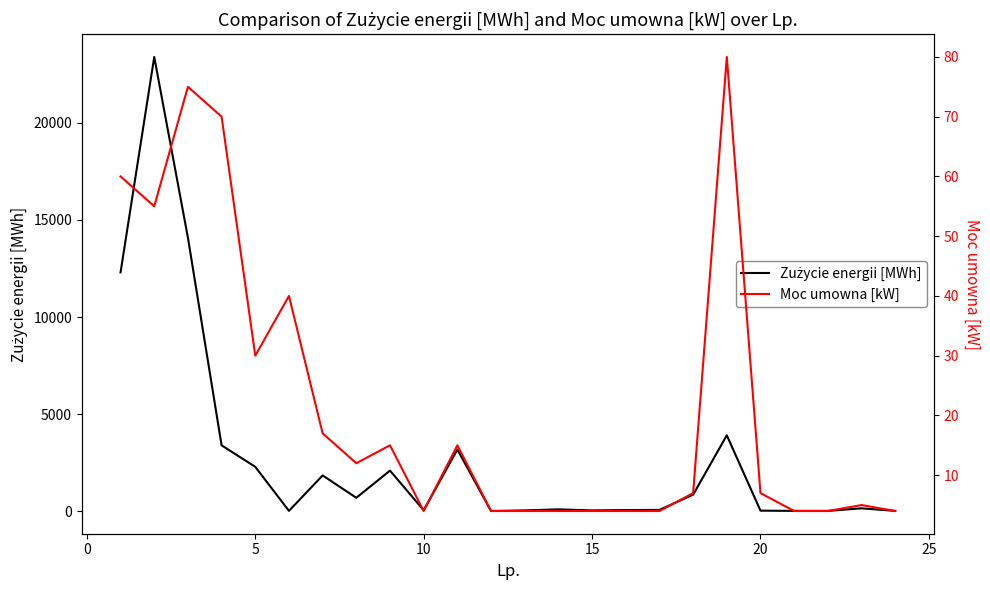

In Moc umowna [kW], how many points are higher than both neighbors (excluding endpoints)?

6